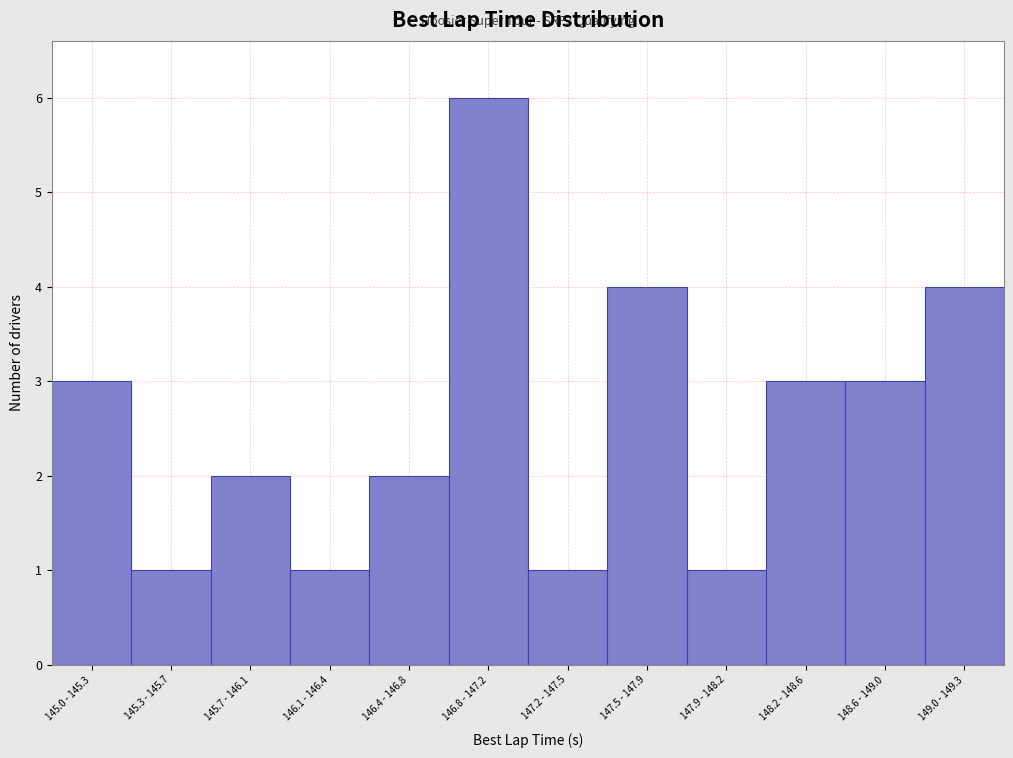

Reading left to right, transcribe all the data shown in this chart.

3	1	2	1	2	6	1	4	1	3	3	4